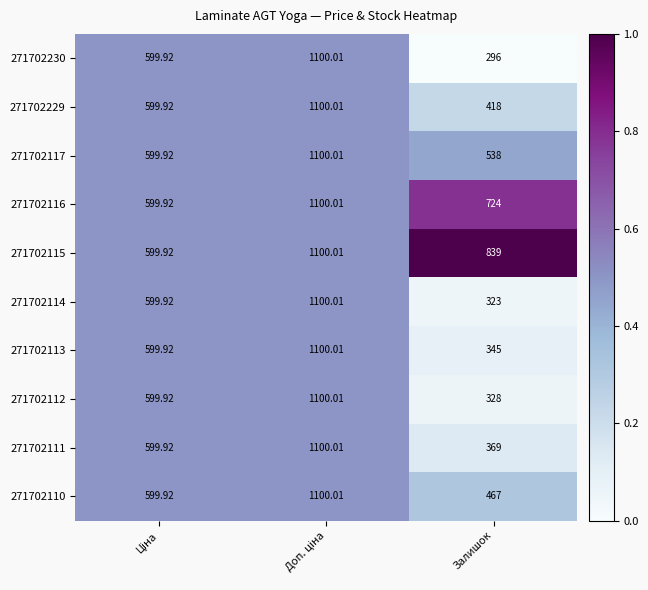

At which label is 271702115 closest to 849?

Залишок